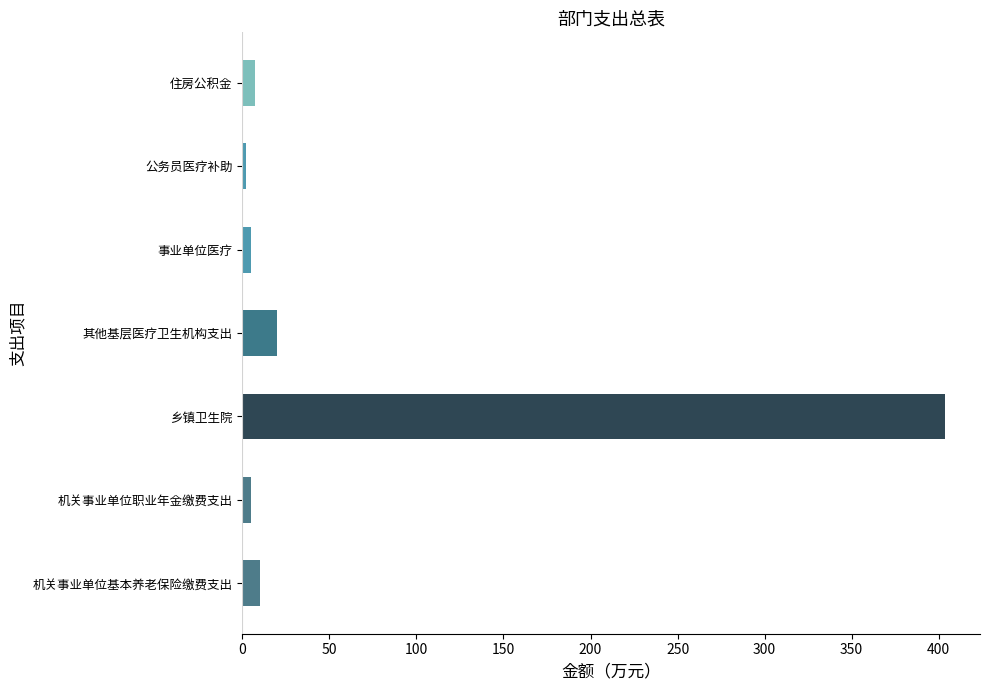

Which has a higher value, 乡镇卫生院 or 机关事业单位基本养老保险缴费支出?

乡镇卫生院